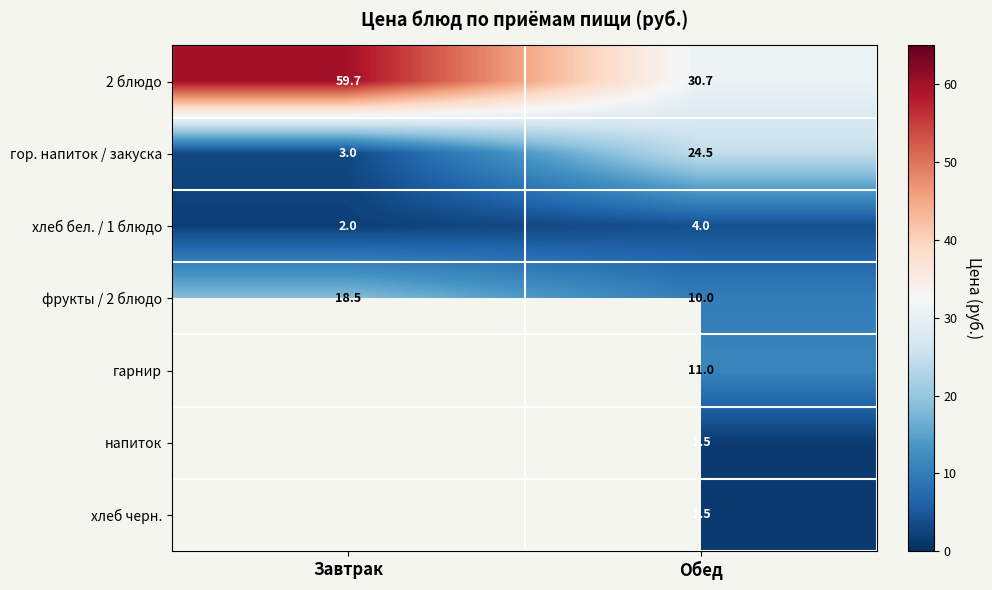

What is the average value of the хлеб бел. / 1 блюдо series?

3.0